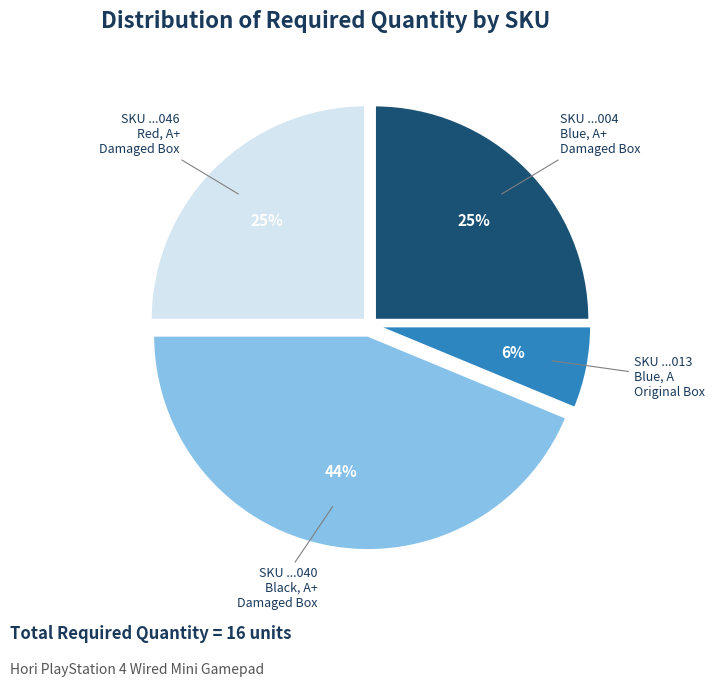

Does SKU ...004 Blue, A+ represent more than half of the total?

No